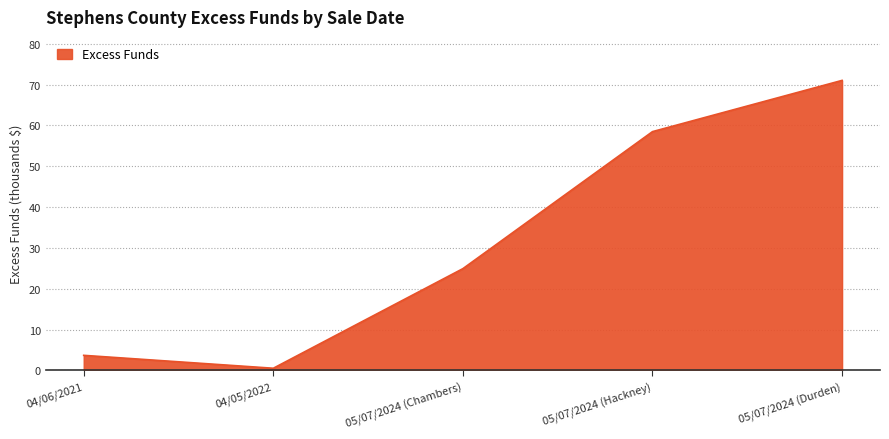

What is the sum of all values?

158637.1